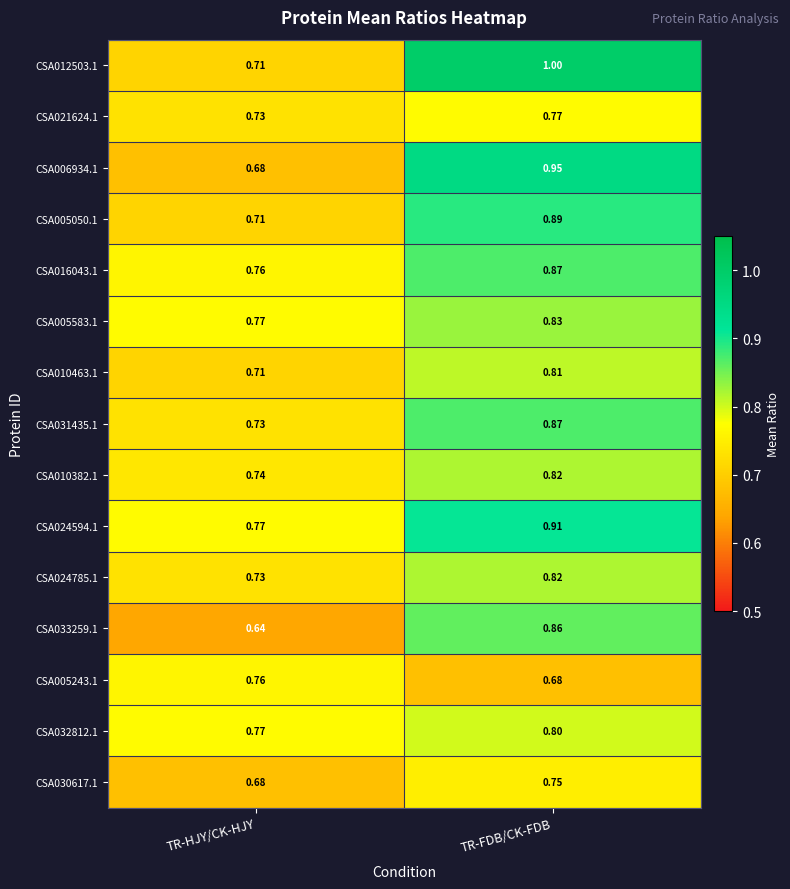

List the labels in order of CSA024785.1 value, smallest first.

TR-HJY/CK-HJY, TR-FDB/CK-FDB